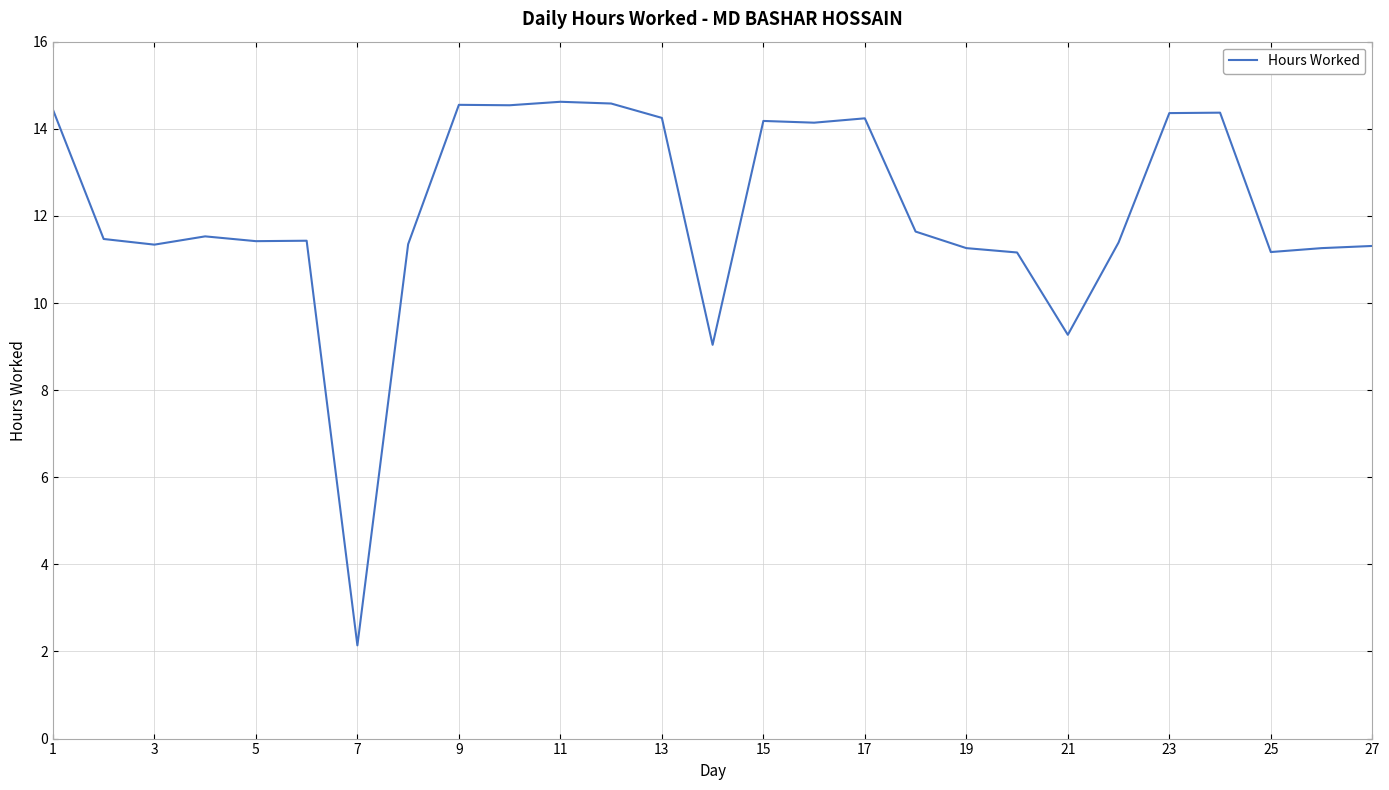

What is the greatest value displayed?

14.6